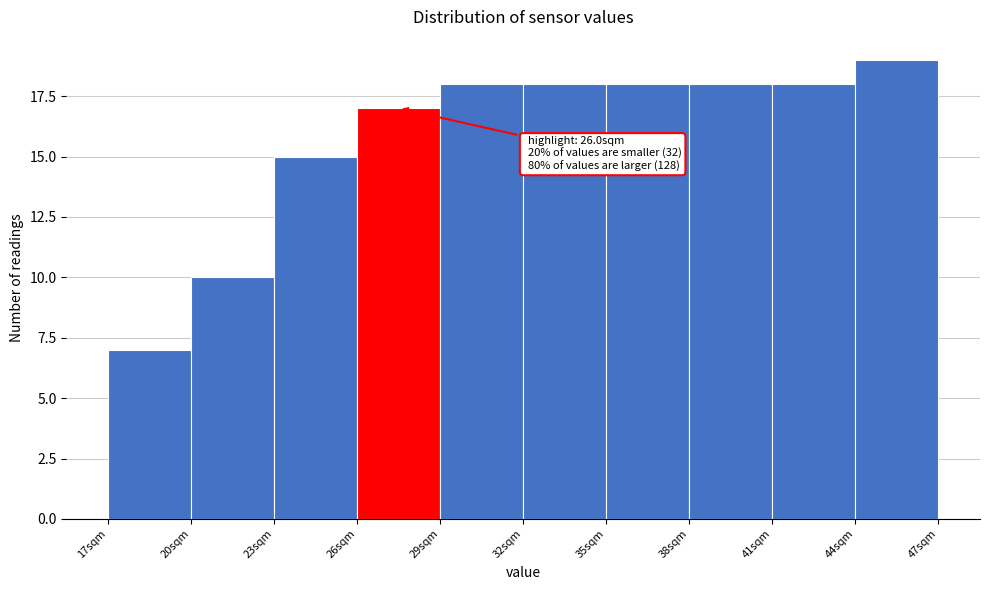

Over which range of the x-axis is the bar tallest?

44 to 47